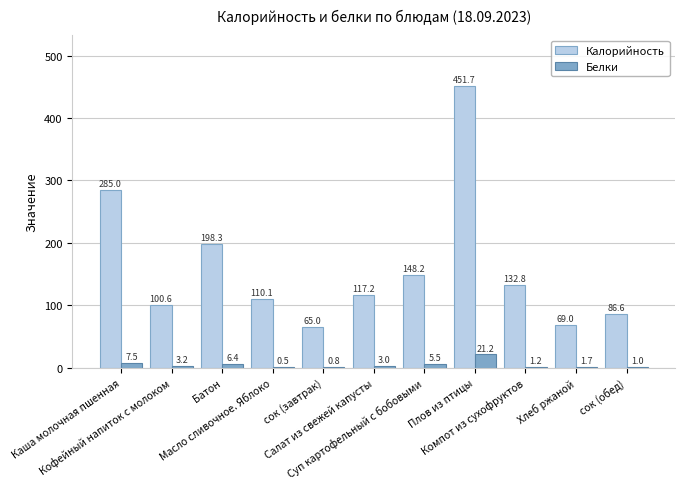

How many groups of bars are there?

11